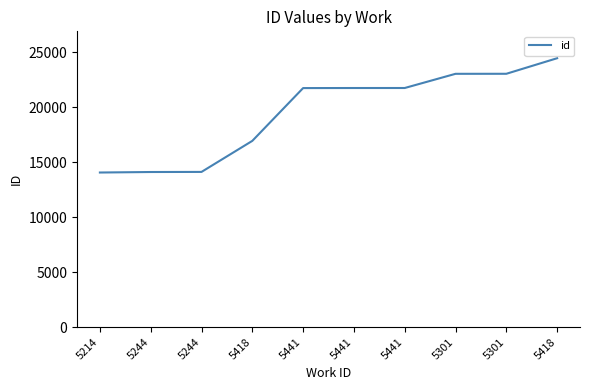

How many lines are shown in the chart?

1